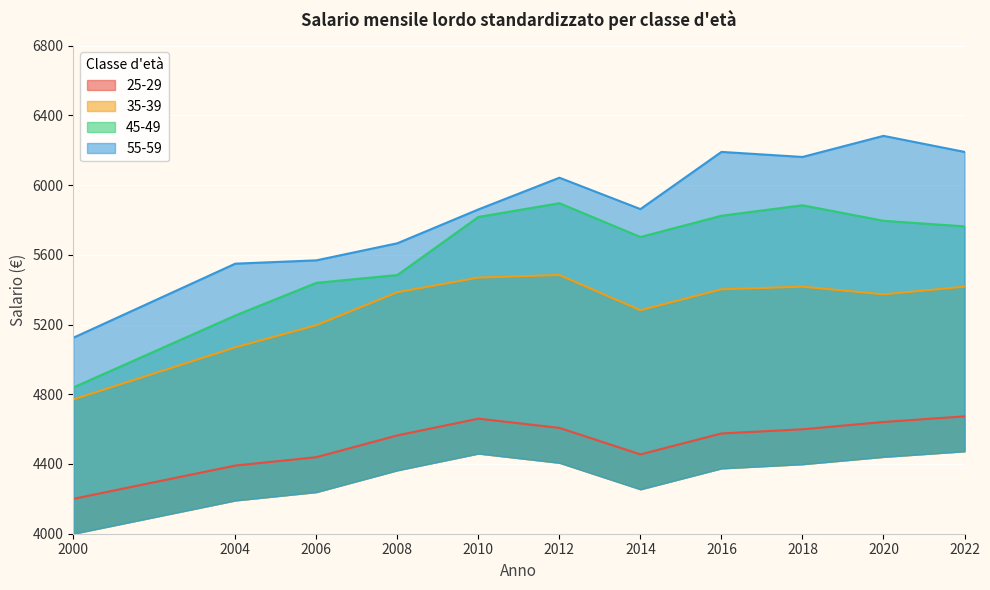

True or false: 55-59 and 45-49 cross at least once.

False